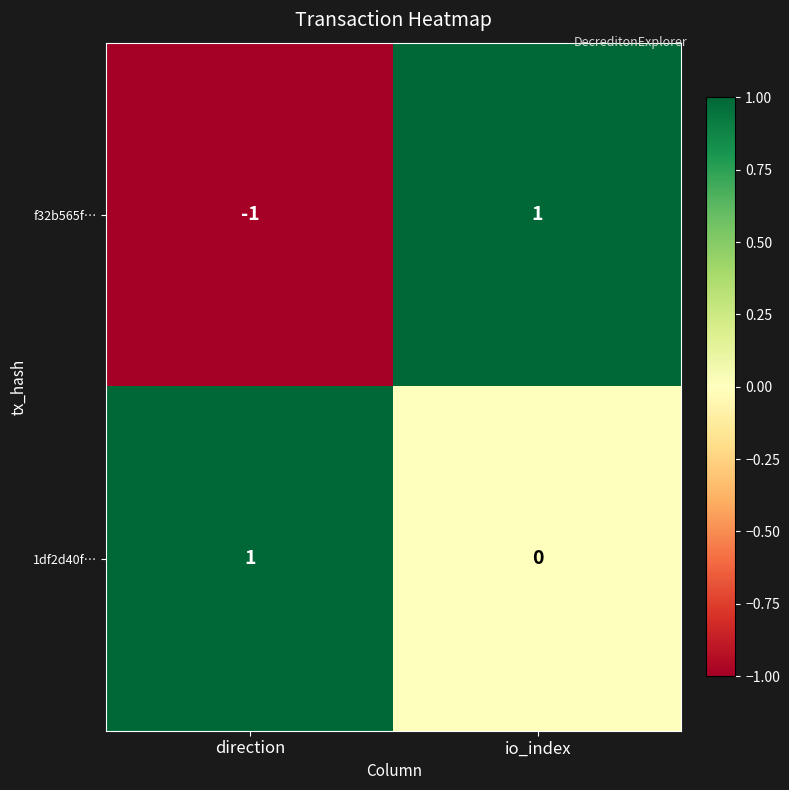

Rank the series by their average value, from highest to lowest.

1df2d40f…, f32b565f…